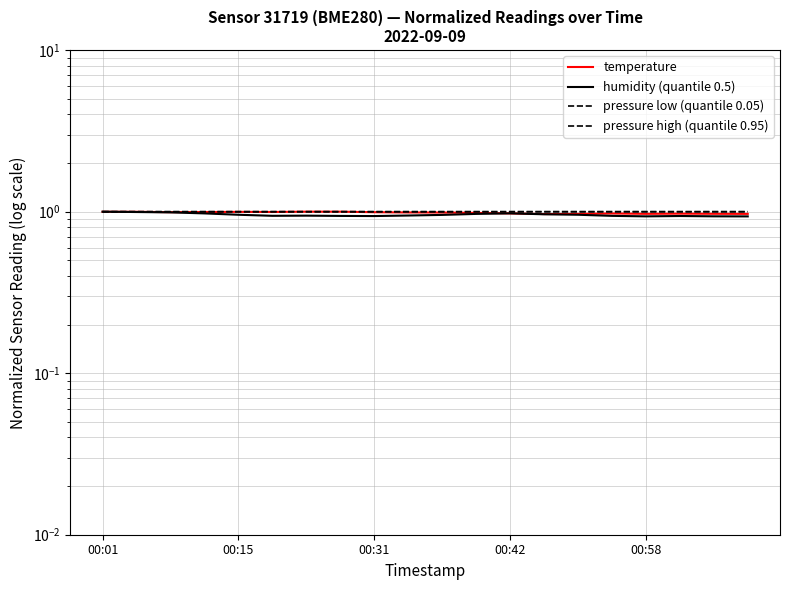

At how many categories does at least one series exceed 0?

20